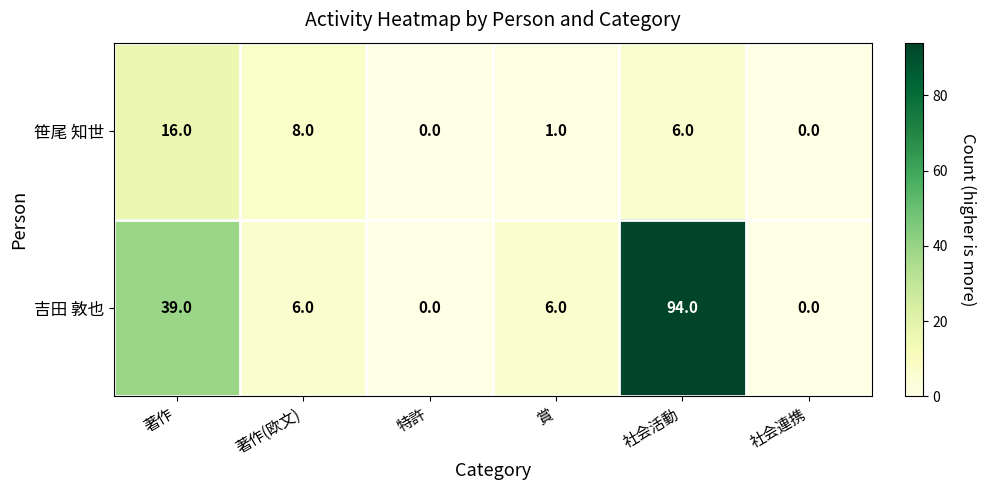

What is the maximum value for 笹尾 知世?

16